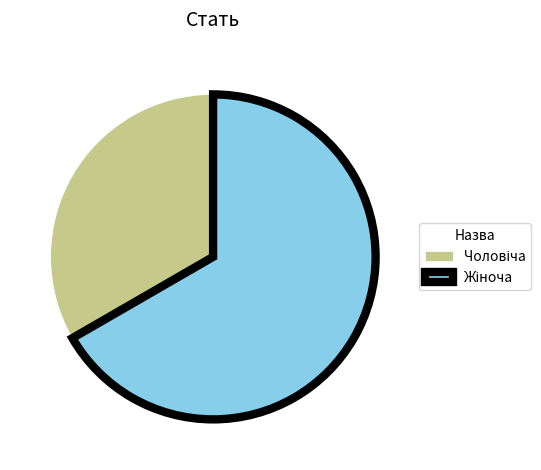

Is there a majority slice in this chart?

Yes